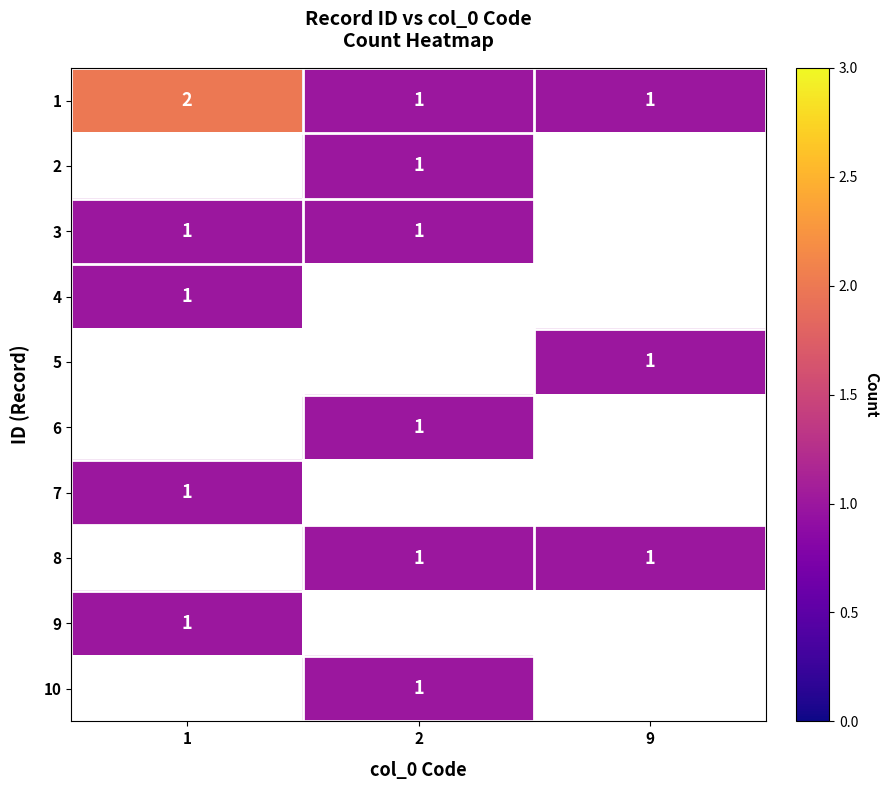

The 10 series shows 0 at 2. True or false?

False